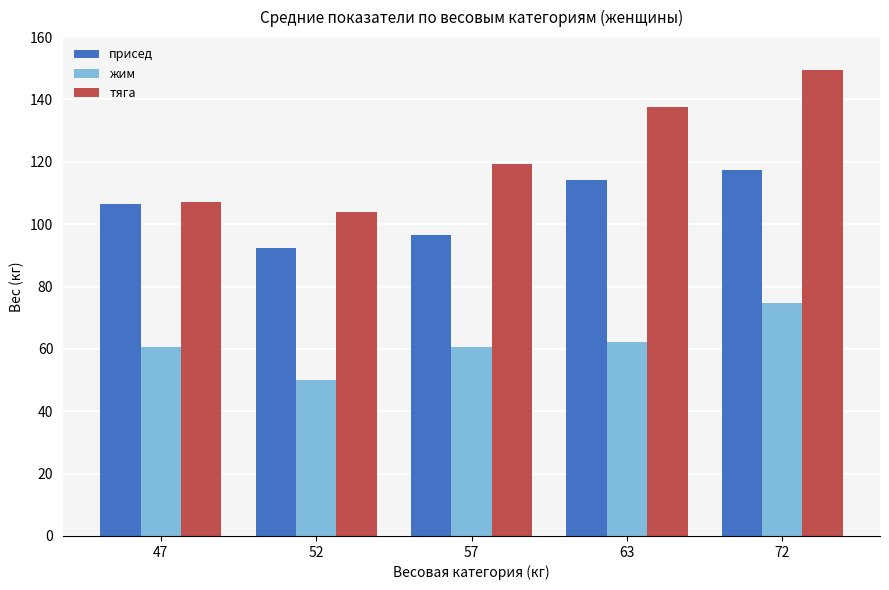

At which category does the chart reach its minimum across all series?

52